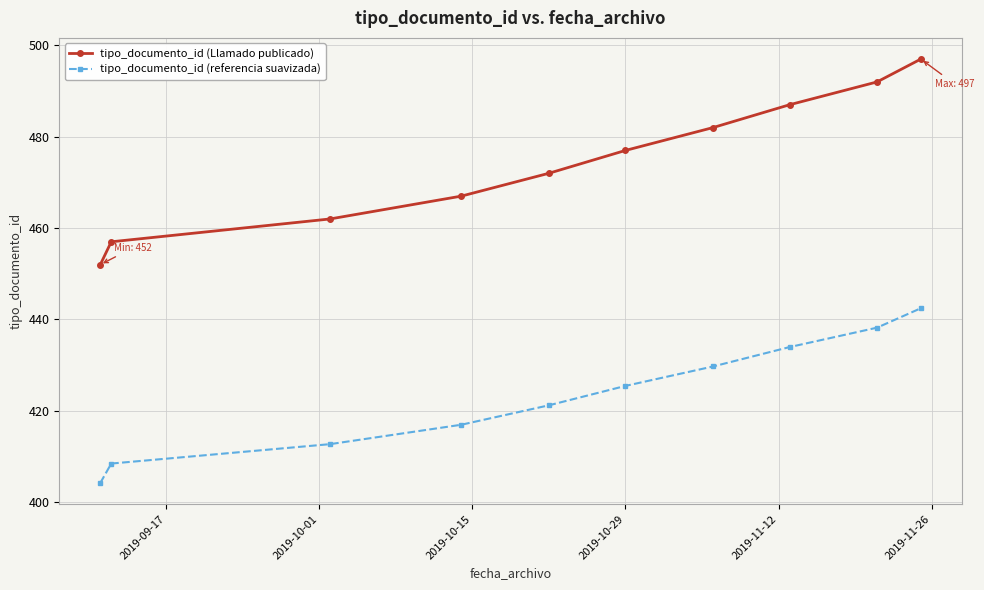

True or false: tipo_documento_id (referencia suavizada) and tipo_documento_id (Llamado publicado) cross at least once.

False